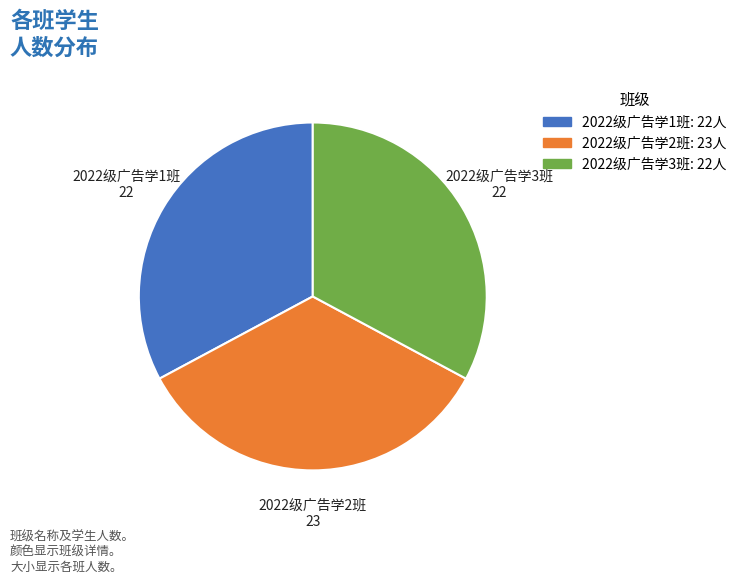

Approximately how many times larger is the value at 2022级广告学1班 compared to 2022级广告学2班?

1.0